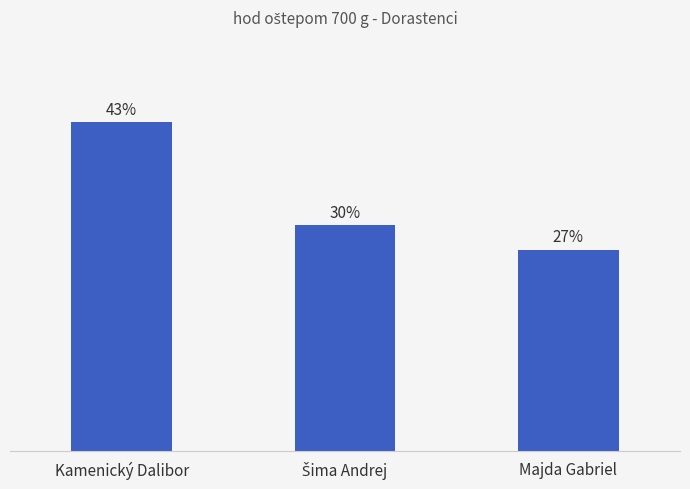

List the labels in order of value, smallest first.

Majda Gabriel, Šima Andrej, Kamenický Dalibor